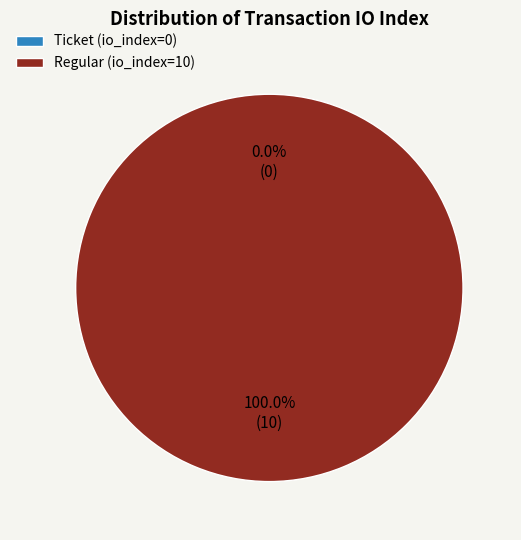

How many segments does this pie chart have?

2